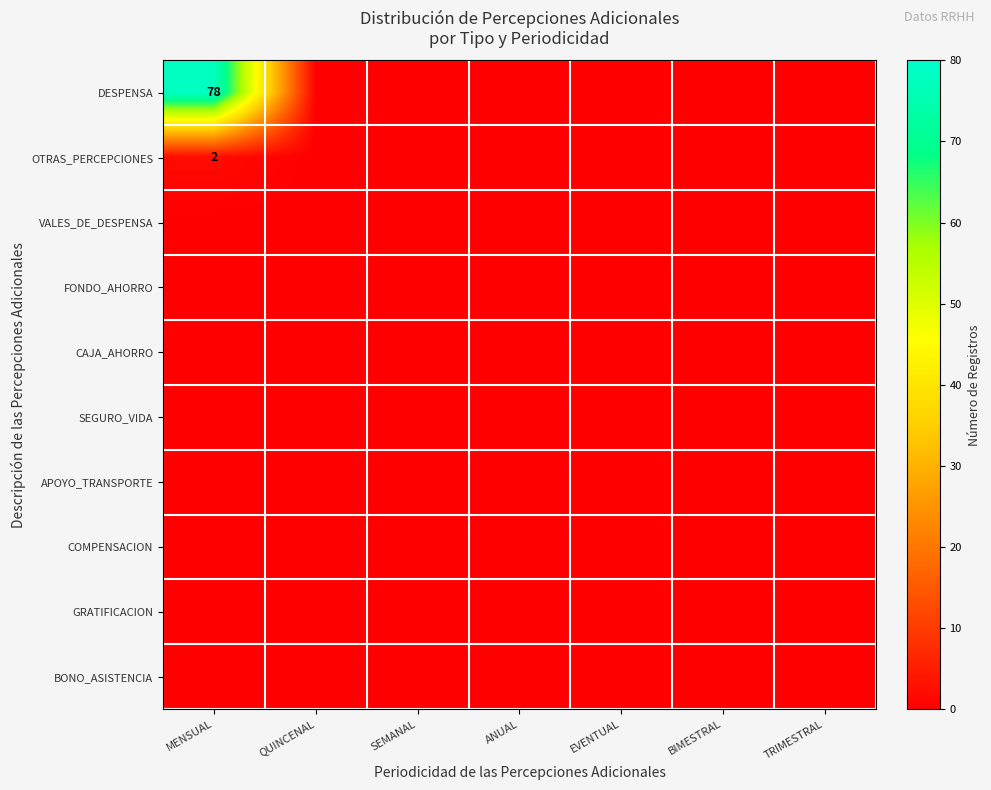

Is it true that OTRAS_PERCEPCIONES equals 3 at MENSUAL?

False